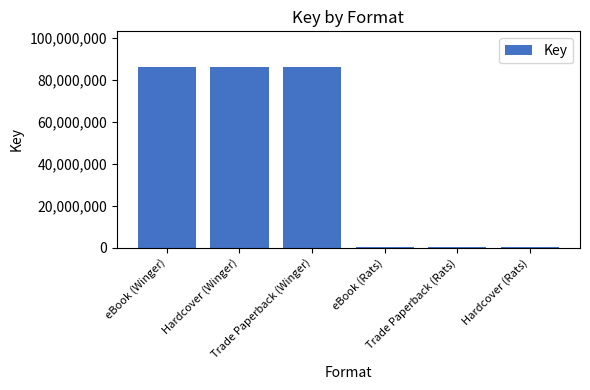

What is the difference between the maximum and minimum values?

85663637